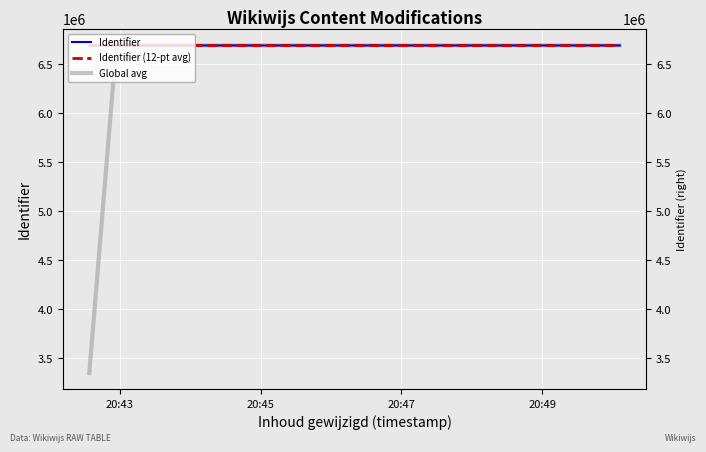

Read the Identifier value at 20:49.

6694089.0